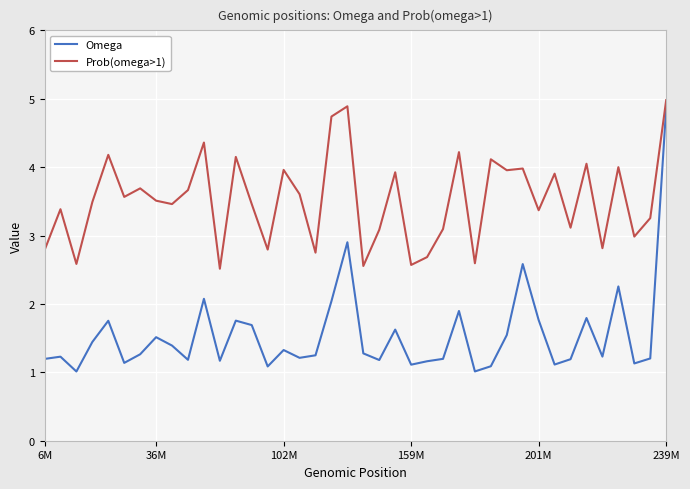

Which series has the largest total across all categories?

Prob(omega>1)